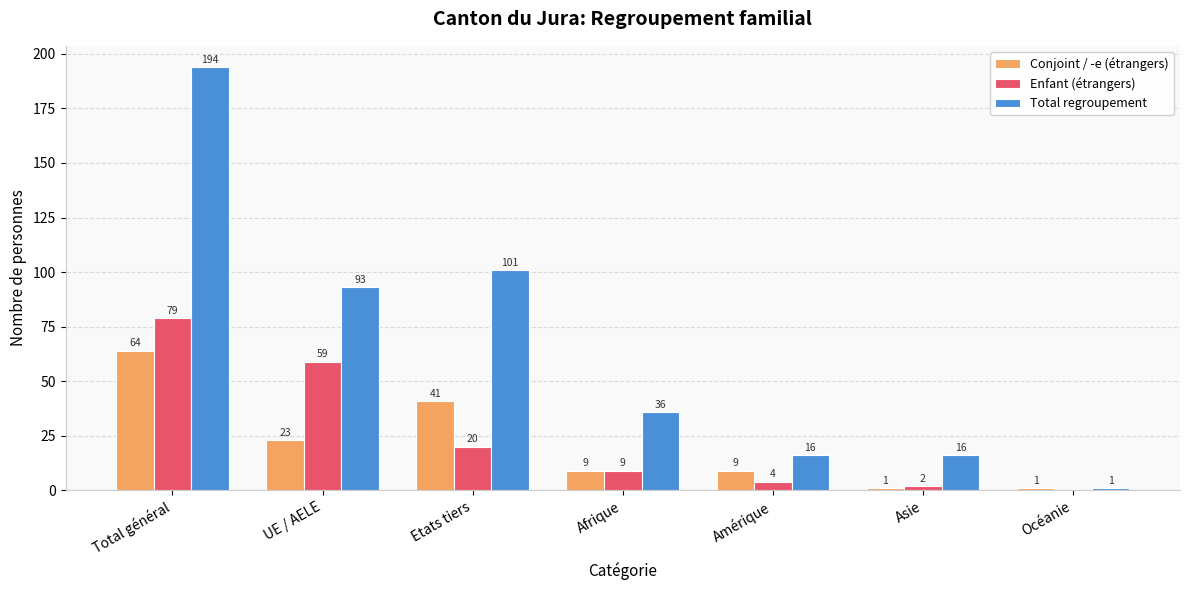

How many series are shown in this chart?

3